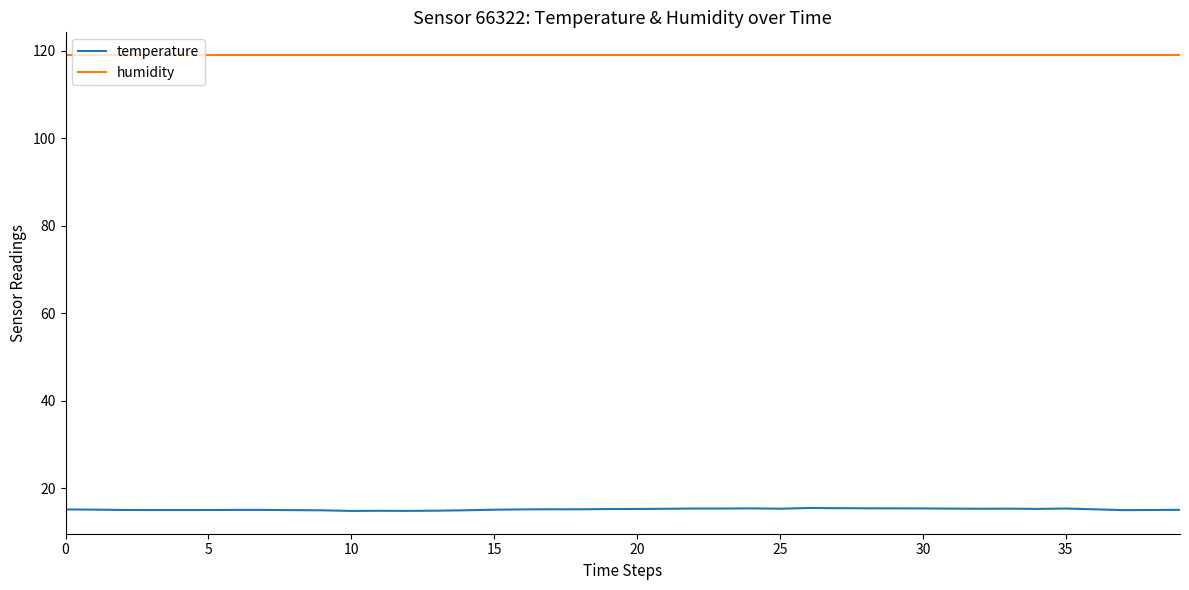

Which series has the largest range (max minus min)?

temperature